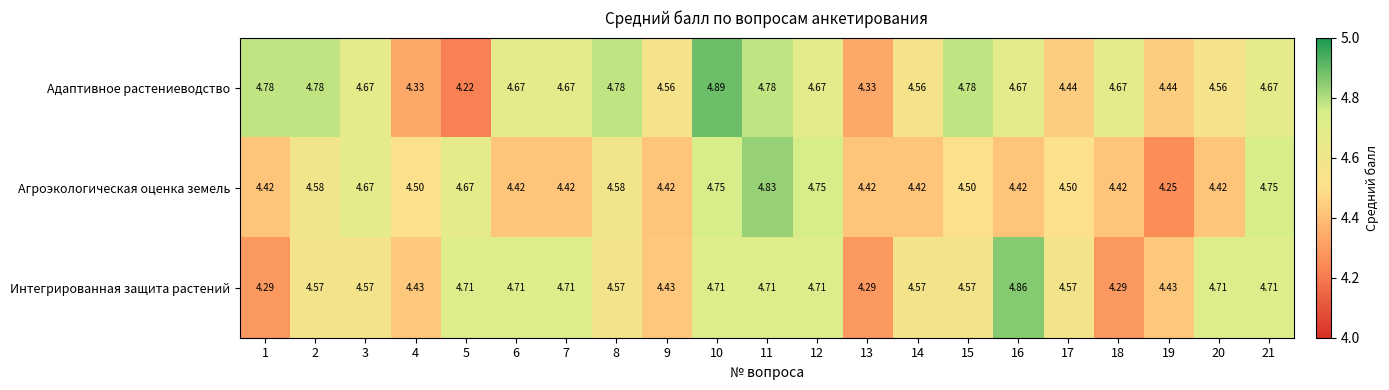

Which series changed the most between 13 and 16?

Интегрированная защита растений